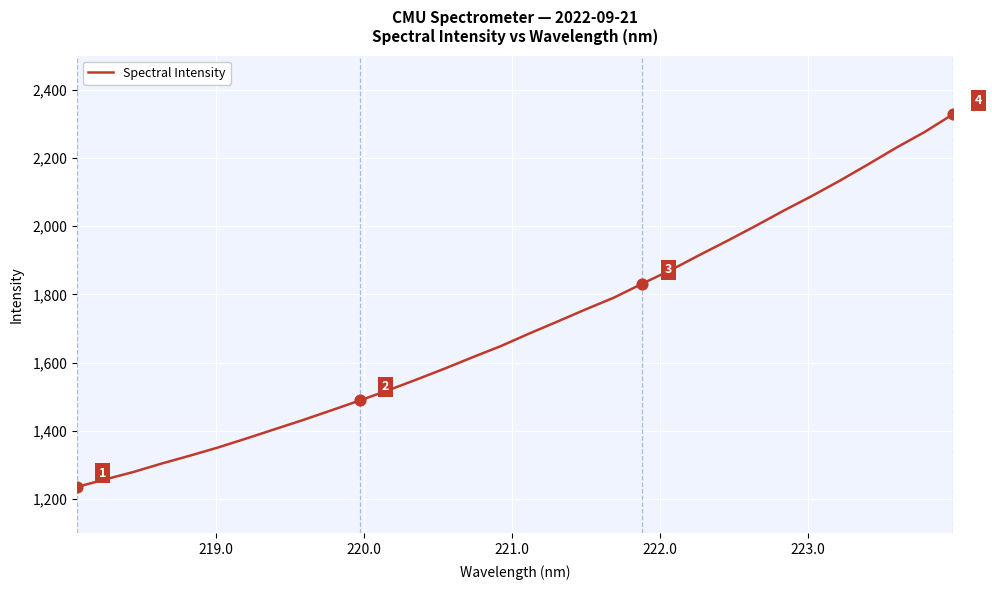

What is the difference between the maximum and minimum values?

1092.6